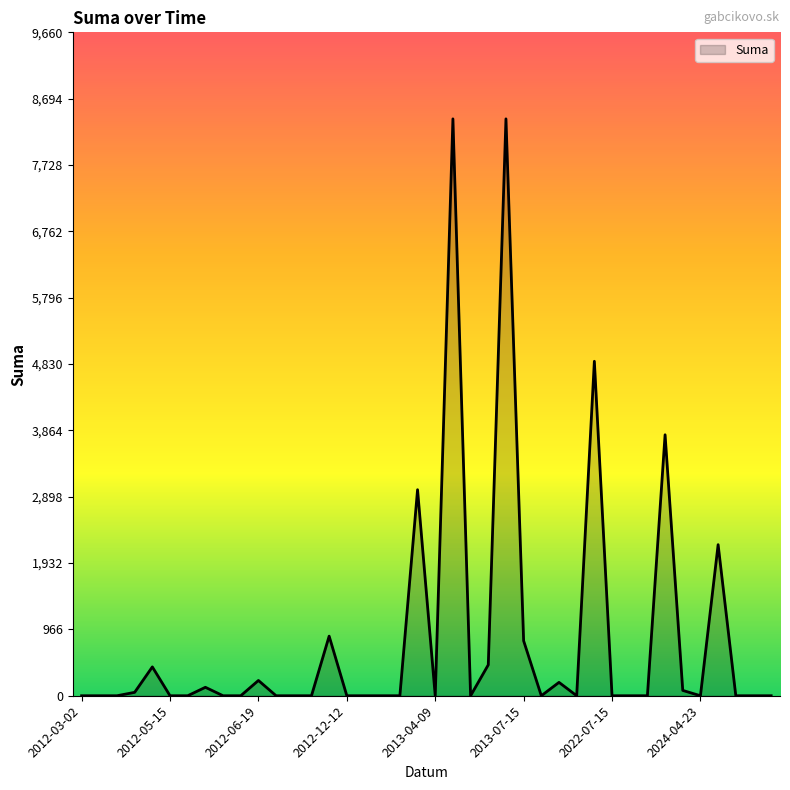

What is the maximum value shown in the chart?

8400.0